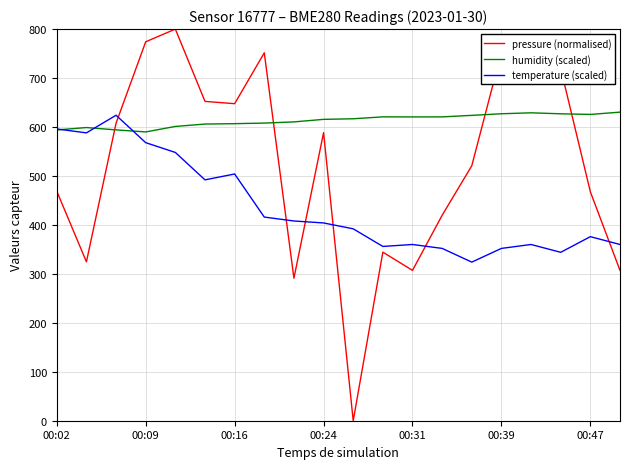

True or false: pressure (normalised) and temperature (scaled) intersect in this chart.

True